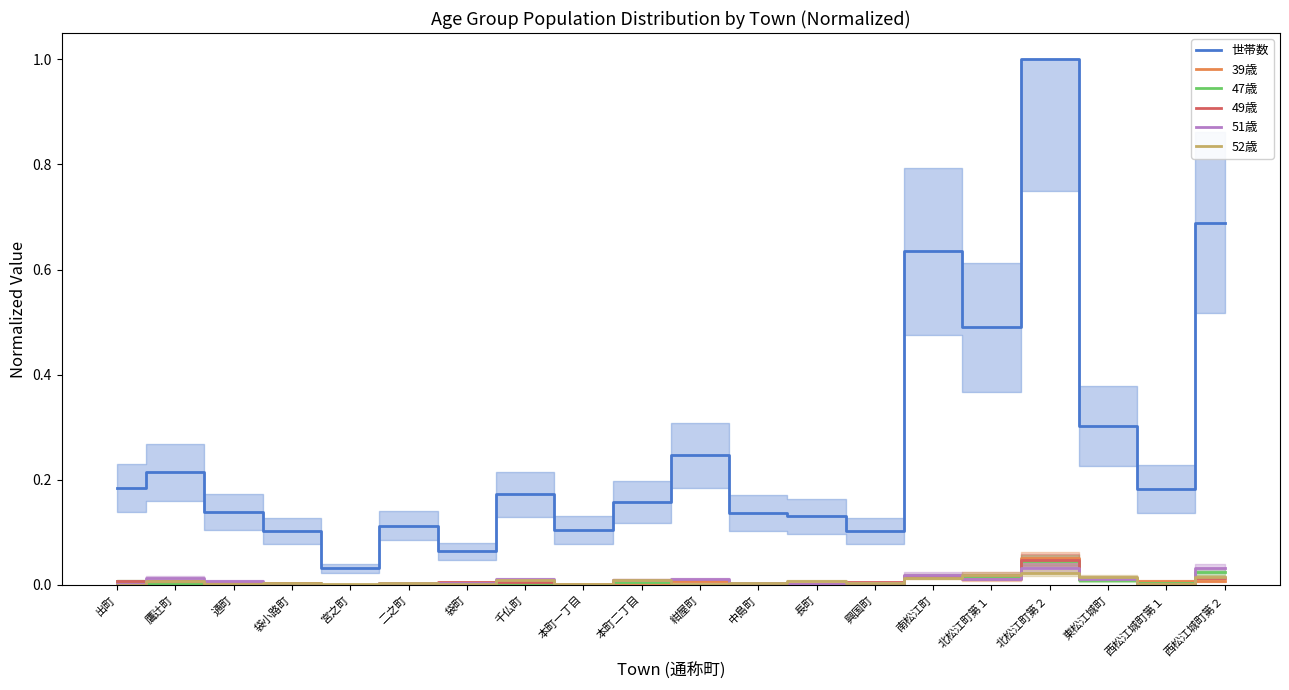

Where is the first local minimum for 世帯数?

宮之町